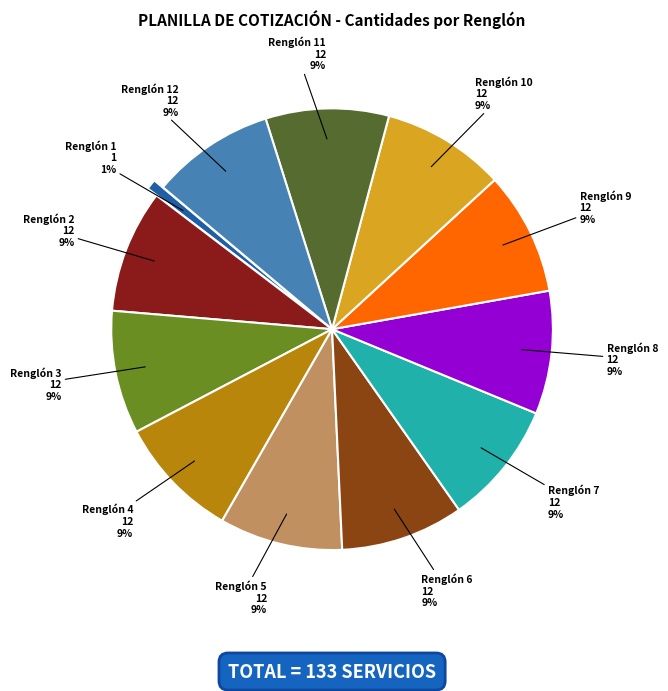

Is there a majority slice in this chart?

No